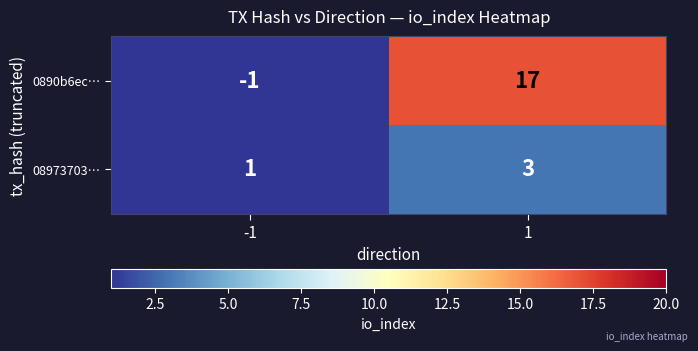

Reading left to right, extract all data points from this chart.

0890b6ec…: -1	17
08973703…: 1	3